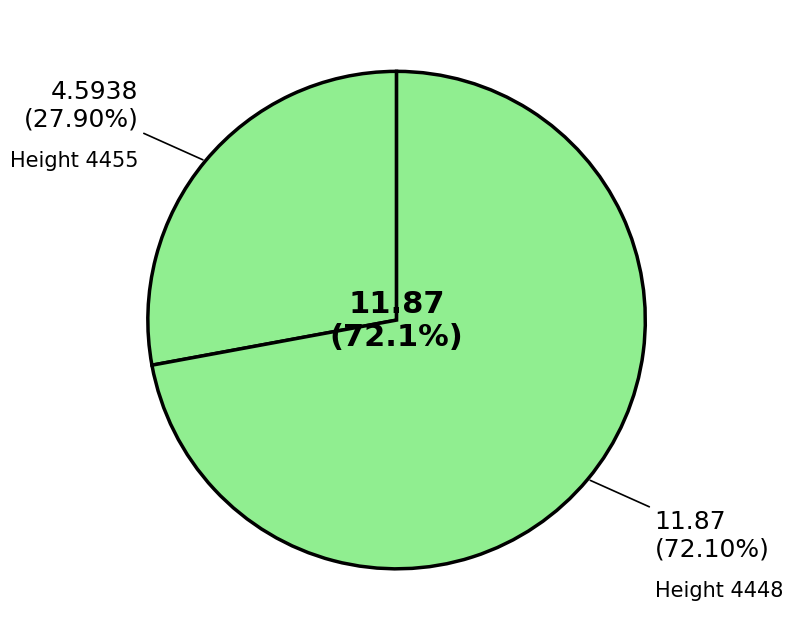

To the nearest percent, what portion does 4455 represent?

28%